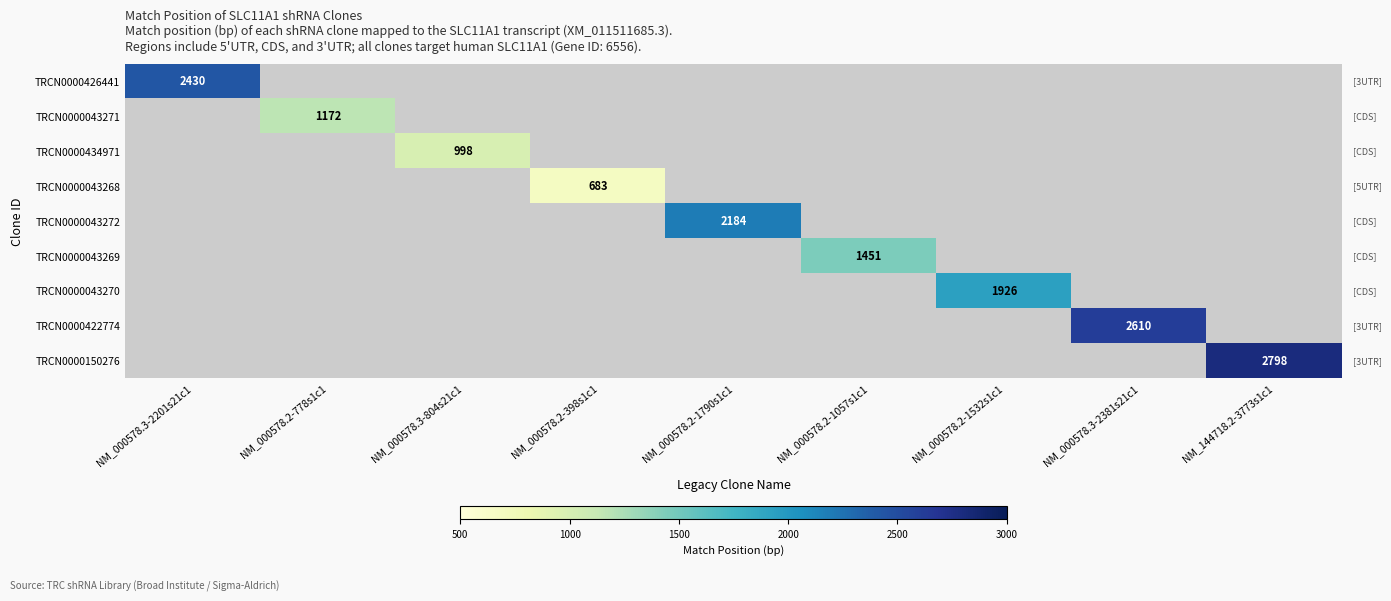

Which series has the largest range (max minus min)?

TRCN0000426441